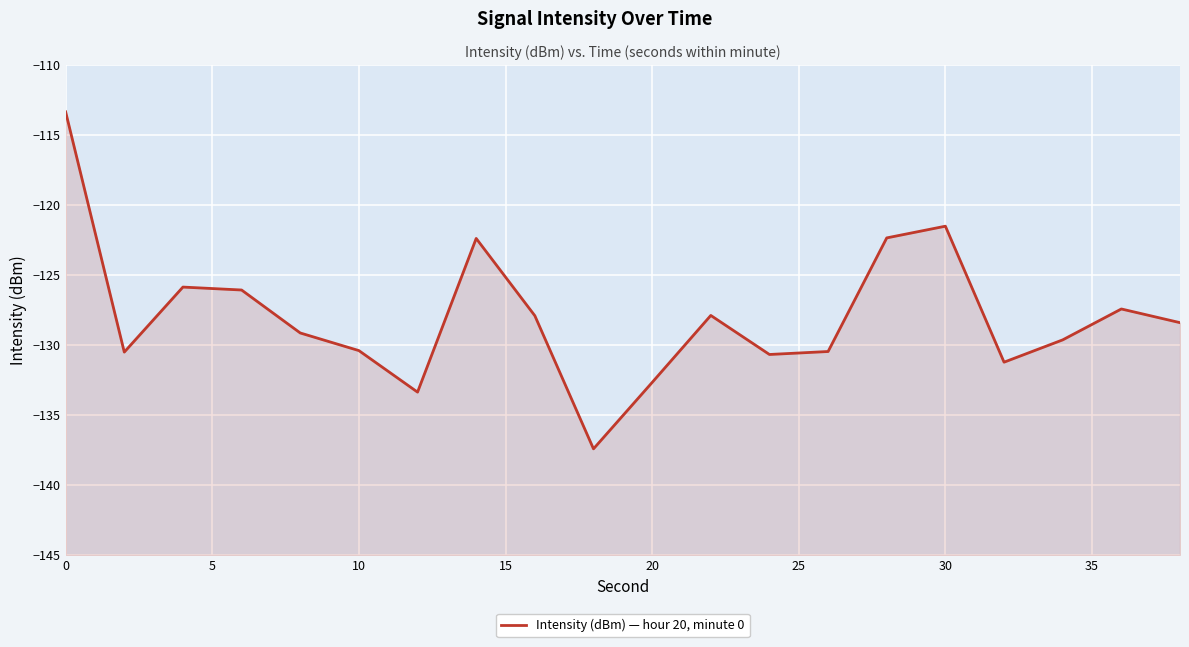

What is the sum of all values?

-2558.7